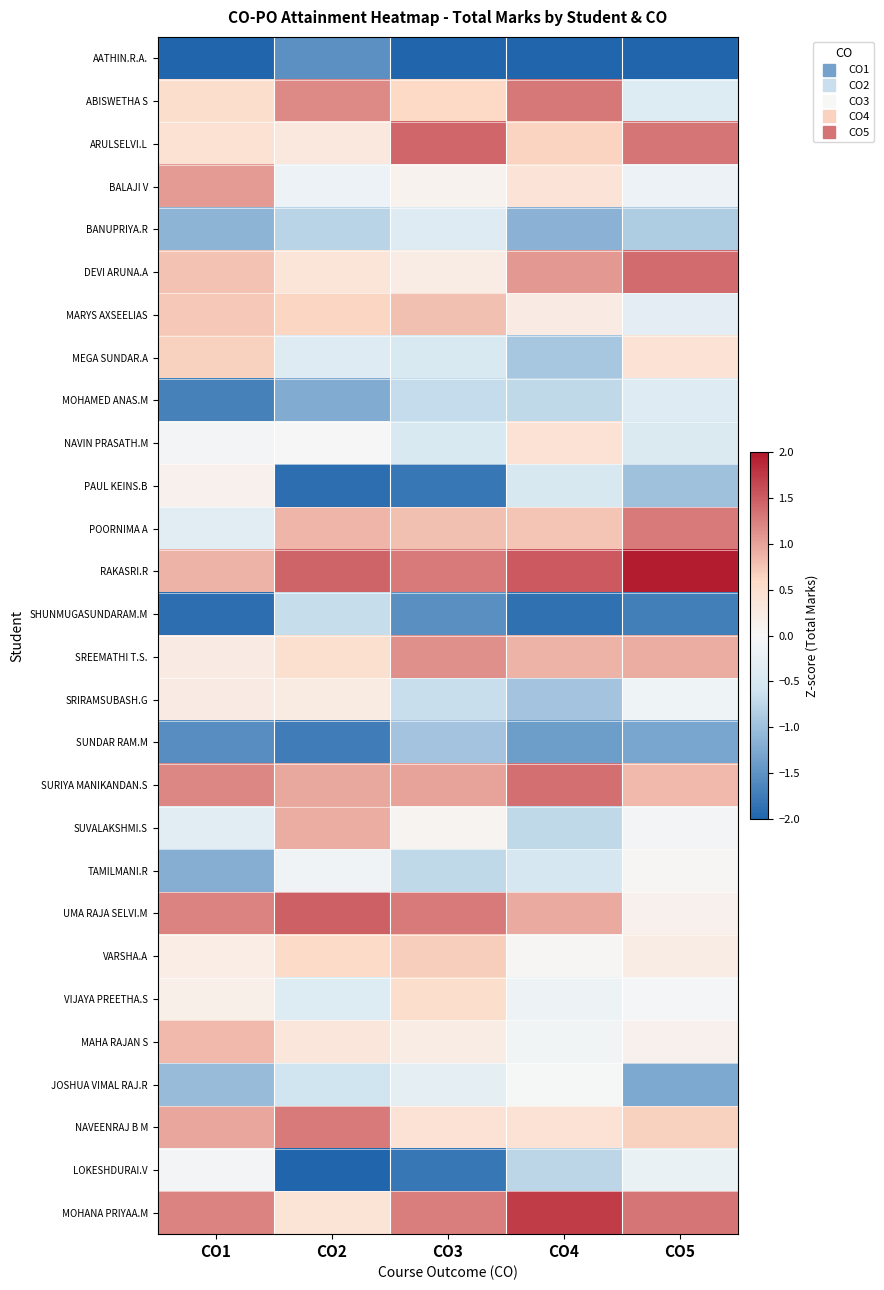

What is the spread (max minus min) of values at CO4?

3.7